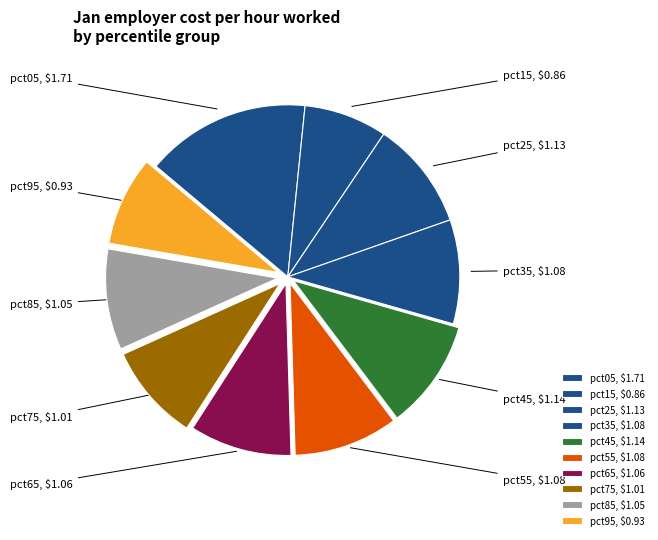

How many segments does this pie chart have?

10